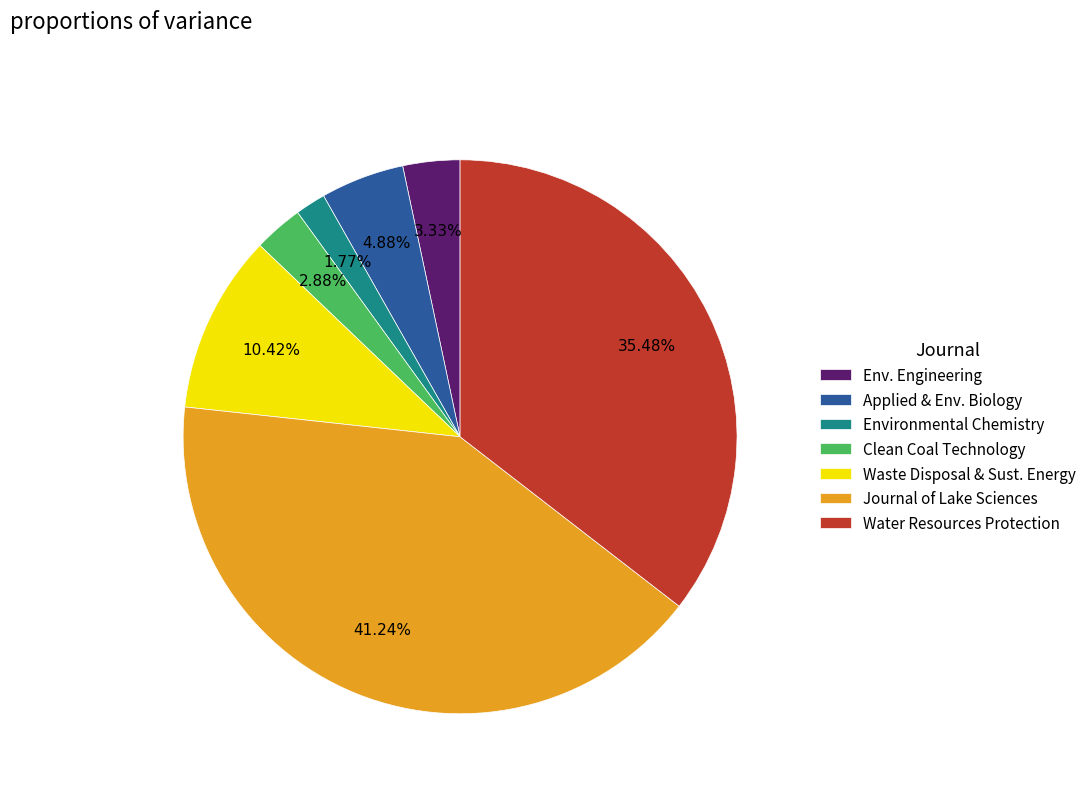

Which slice is the largest?

Journal of Lake Sciences